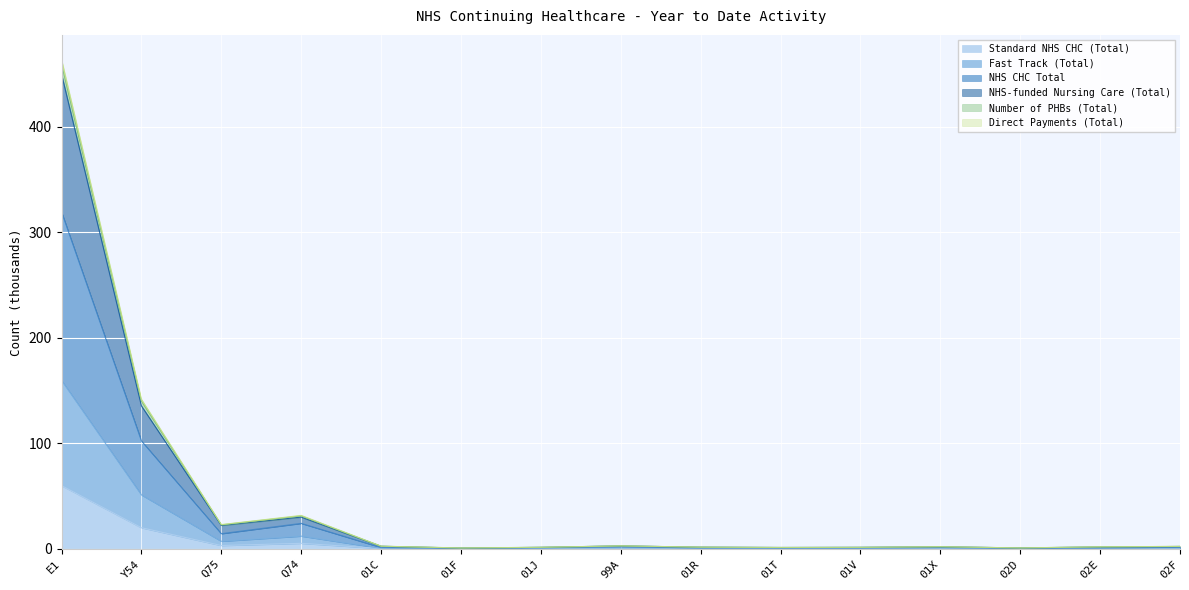

Where is Direct Payments (Total) nearest to the value 229?

Y54